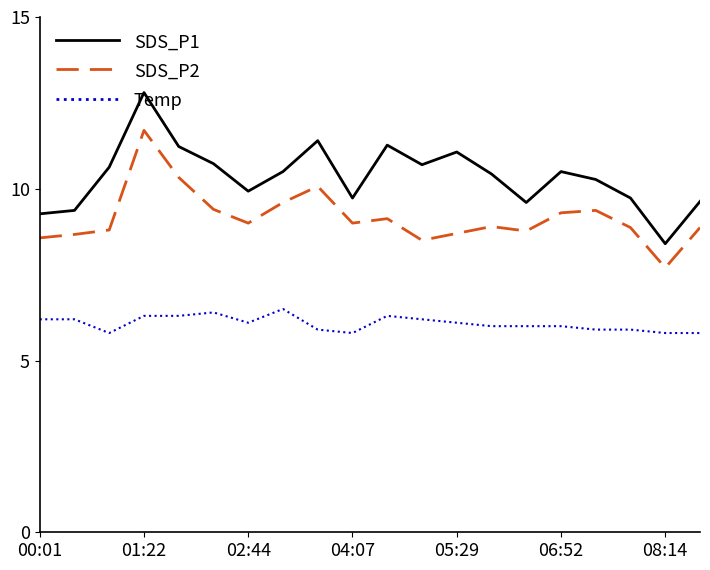

What is the difference between the maximum and minimum values in the Temp series?

0.7